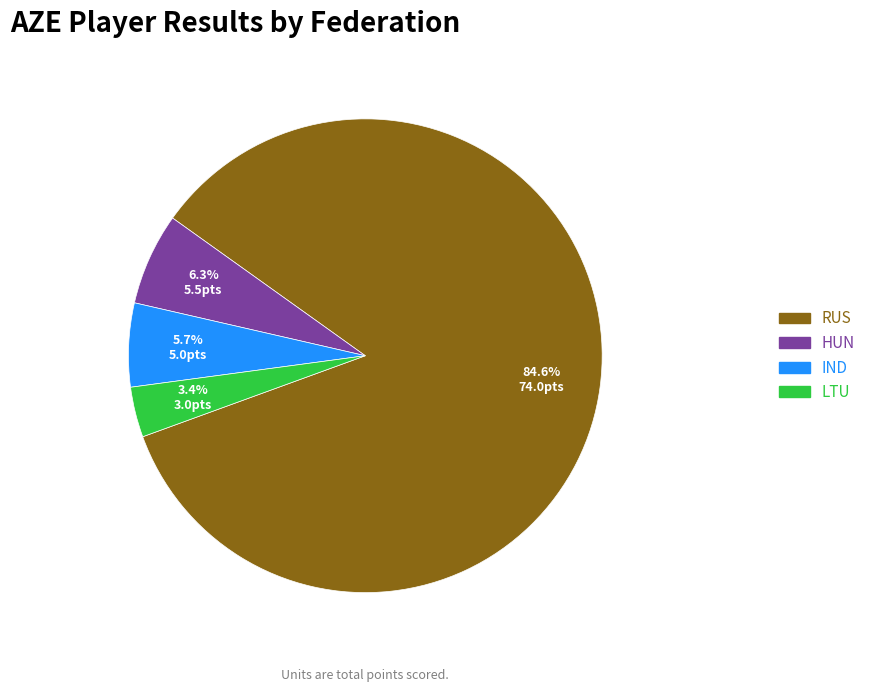

Does any single category account for the majority?

Yes